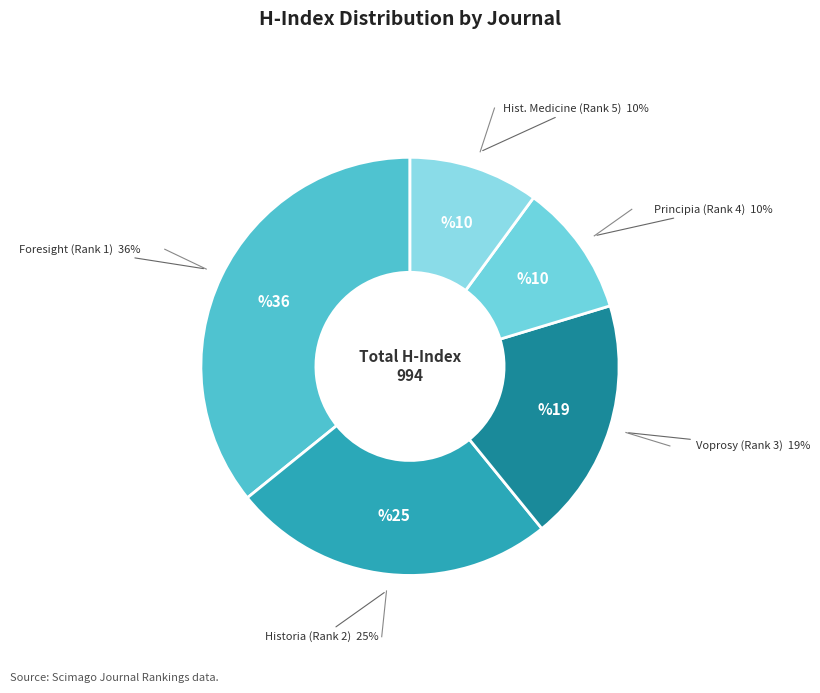

Which category has the biggest portion of the pie?

Foresight and STI Governance